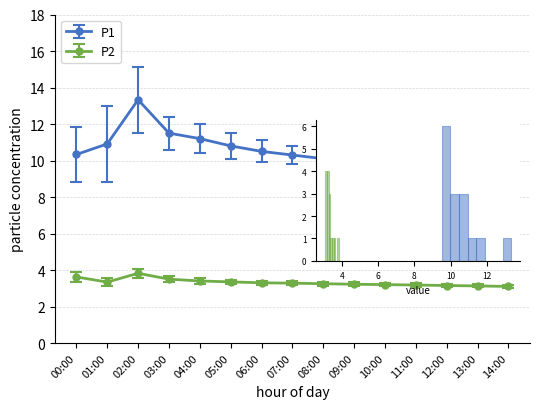

What is the spread (max minus min) of values at 04:00?

7.8